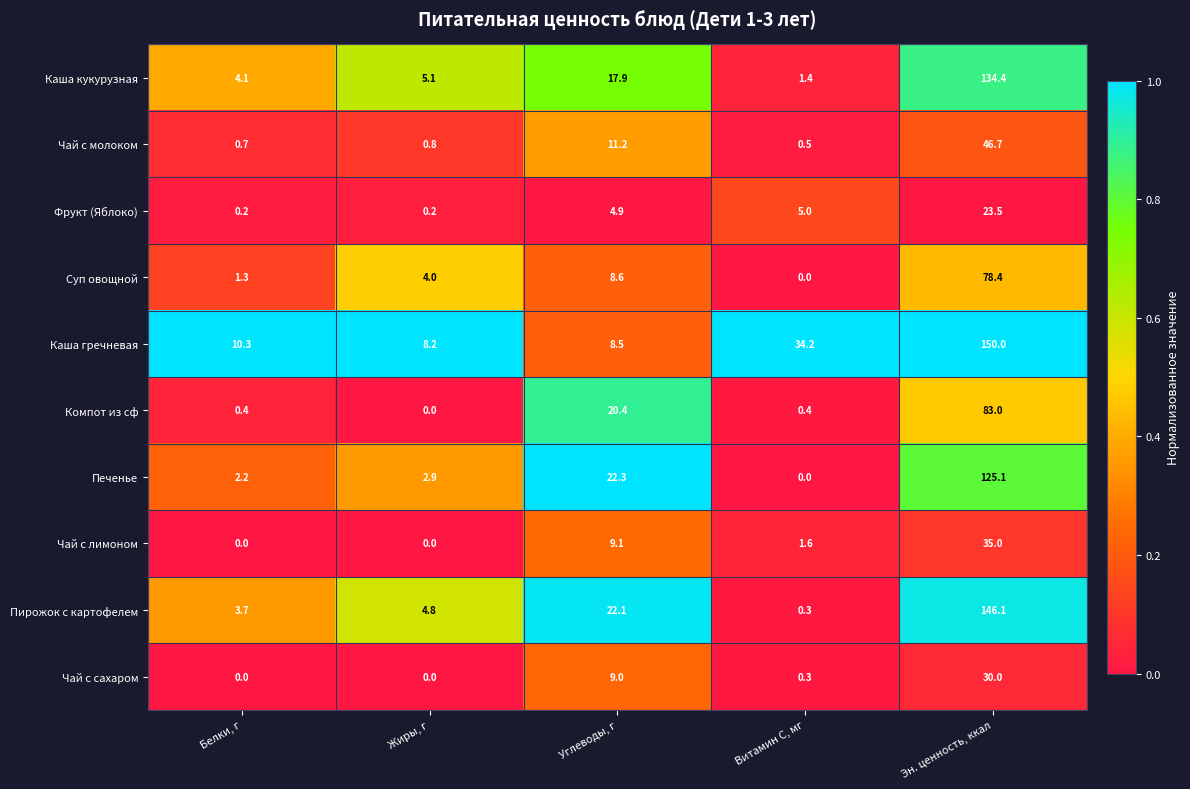

True or false: Печенье has a value of 1.8 at Жиры, г.

False